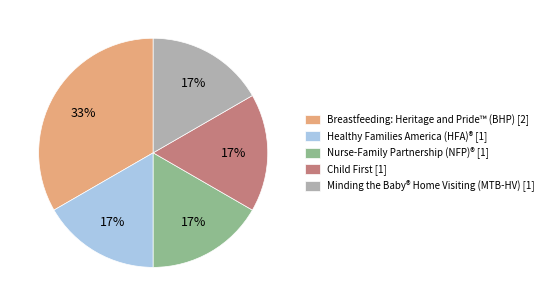

The Nurse-Family Partnership (NFP)® slice represents 17% of the pie. True or false?

True